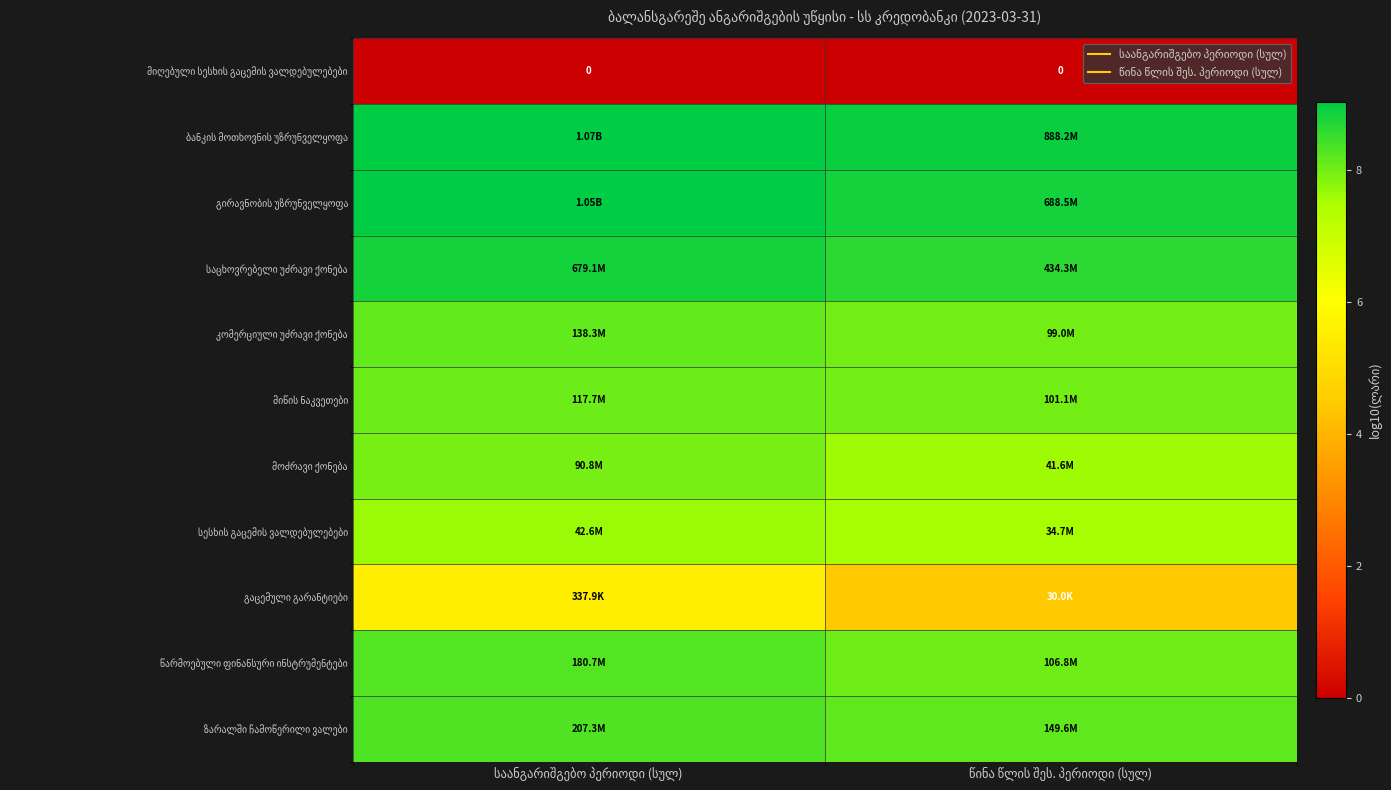

The value of მოძრავი ქონება at საანგარიშგებო პერიოდი (სულ) is 8.0. True or false?

True